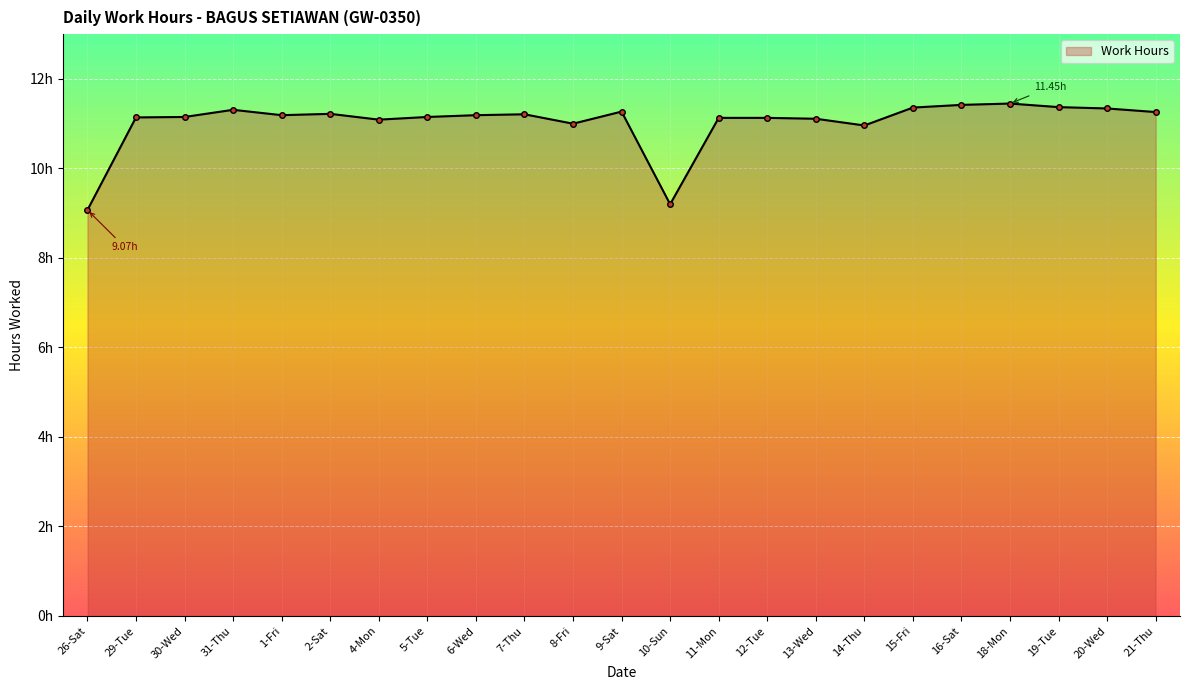

The value at 2-Sat is 11.2. True or false?

True